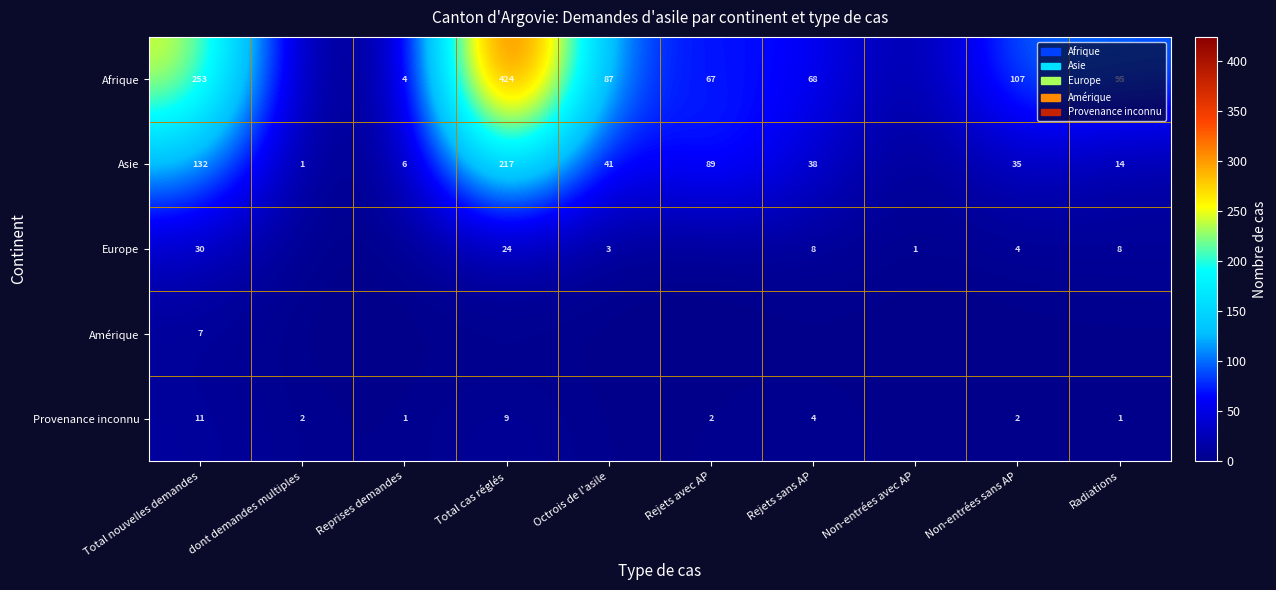

The Provenance inconnu series shows 2 at Non-entrées sans AP. True or false?

True